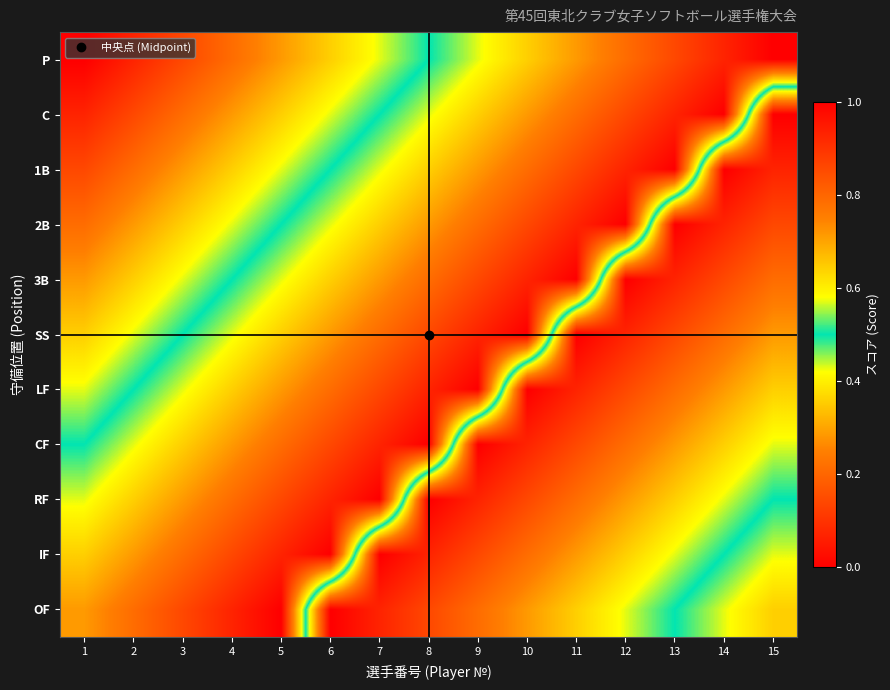

What is the total value across all series at 1?

3.9